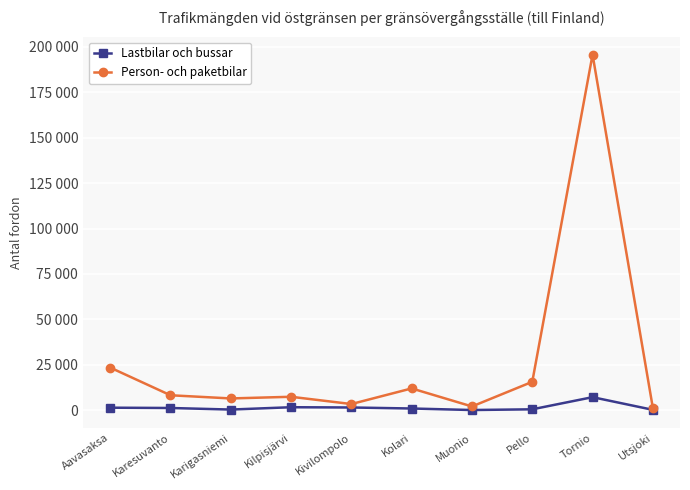

What is the difference between the maximum and minimum values in the Lastbilar och bussar series?

7081